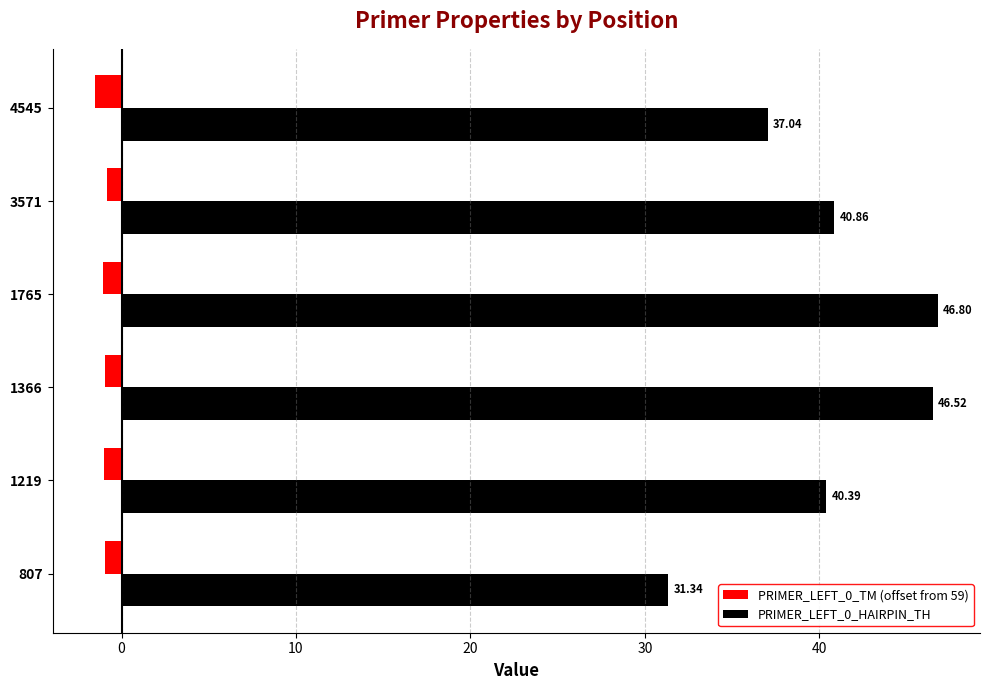

Is the value of PRIMER_LEFT_0_HAIRPIN_TH at 1366 greater than the value of PRIMER_LEFT_0_TM (offset from 59) at 1765?

Yes